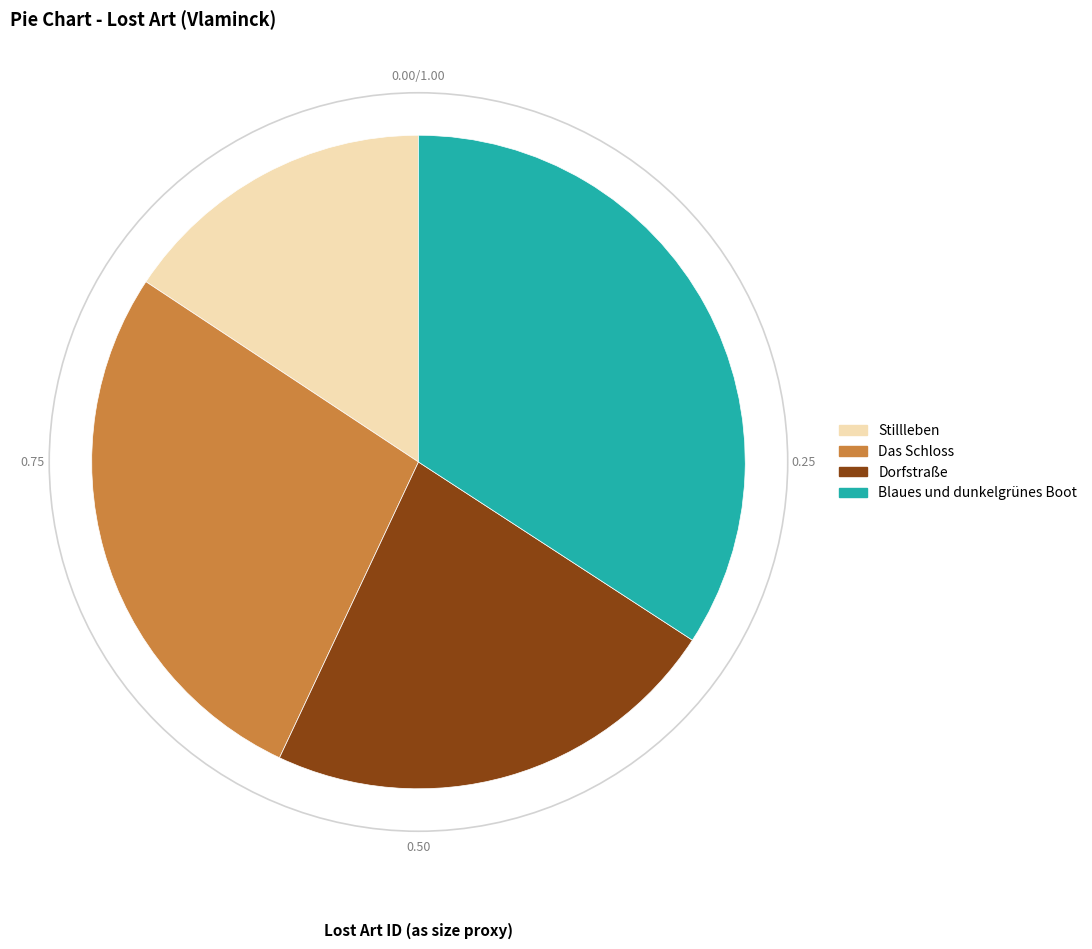

Which has a higher value, Stillleben or Blaues und dunkelgrünes Boot?

Blaues und dunkelgrünes Boot